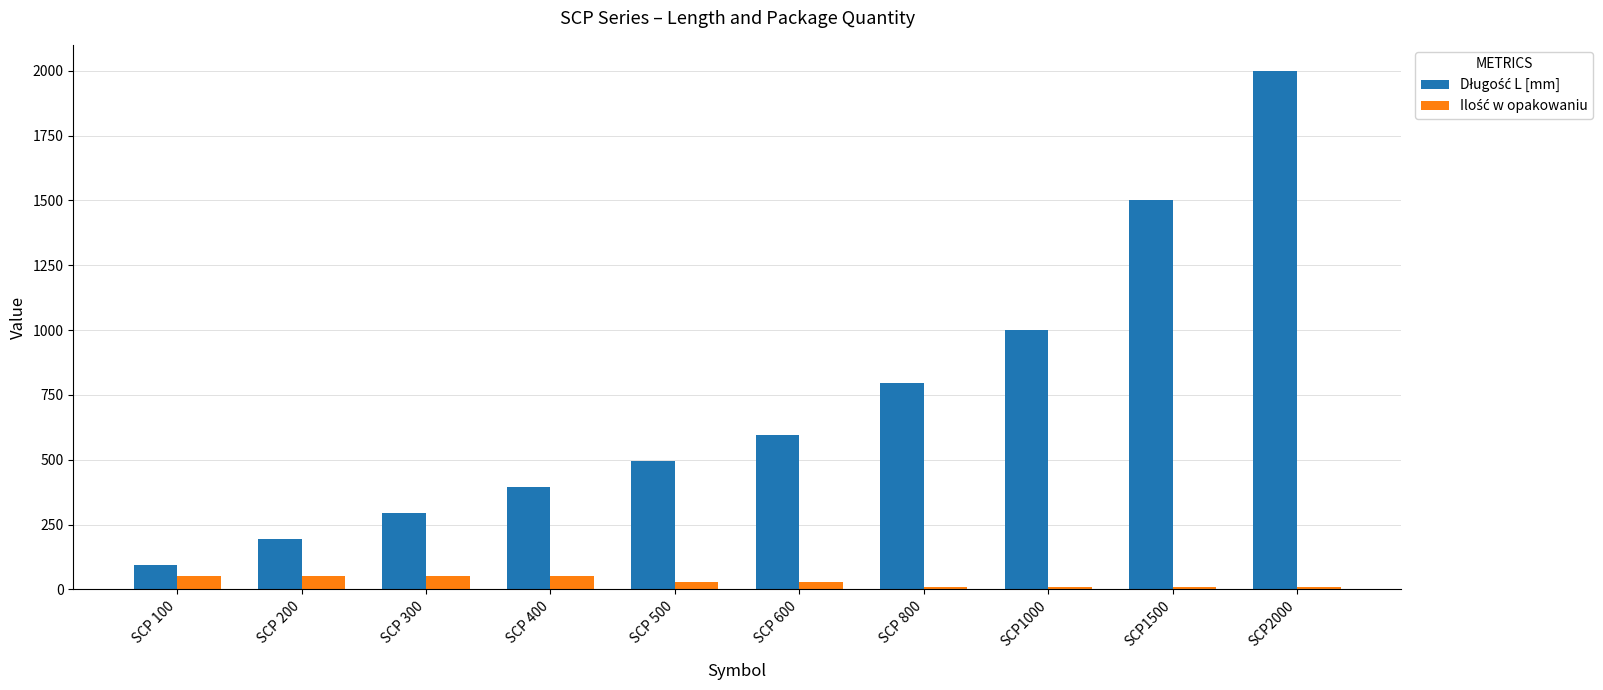

How many Ilość w opakowaniu values are between 10 and 50?

10